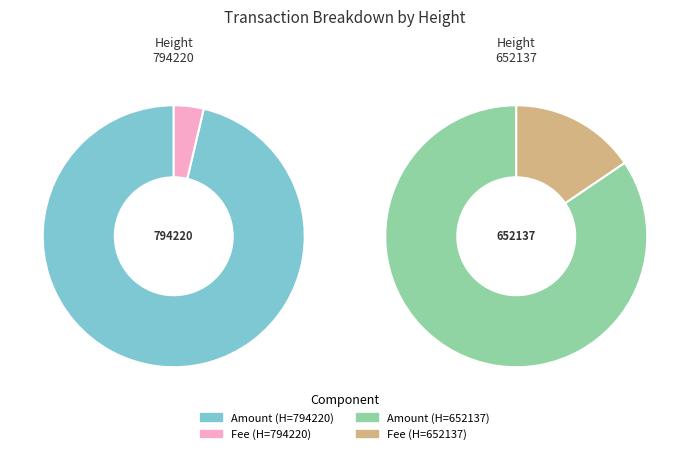

Which series changed the most between 794220 and 652137?

Fee